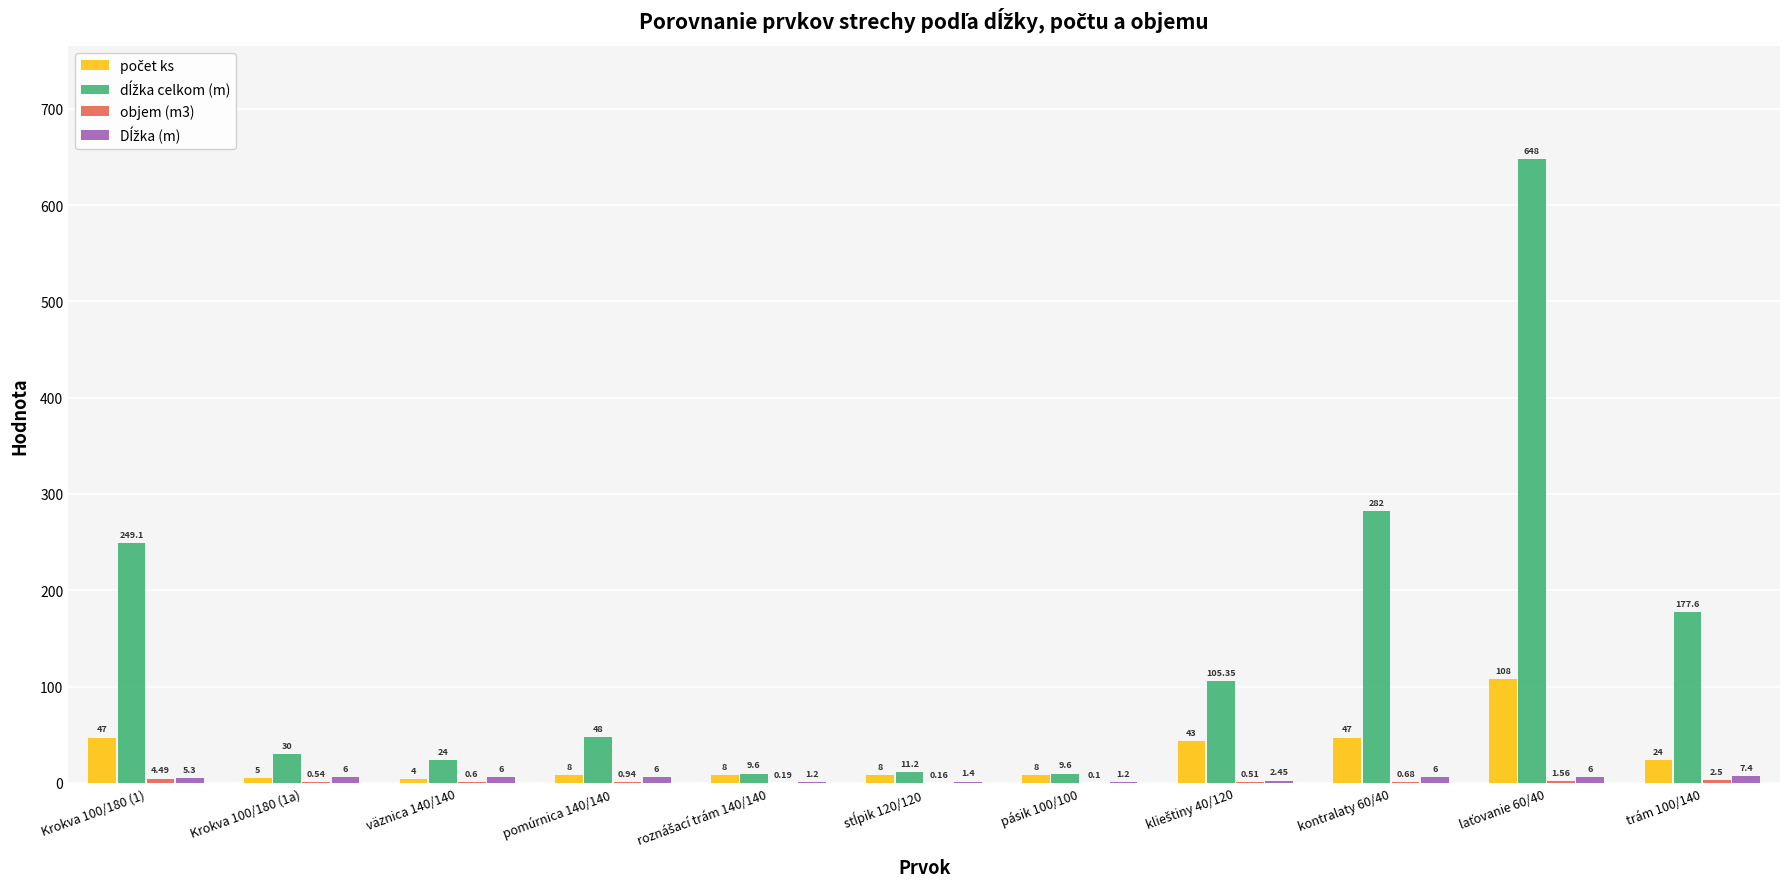

How many data points does each series have?

11